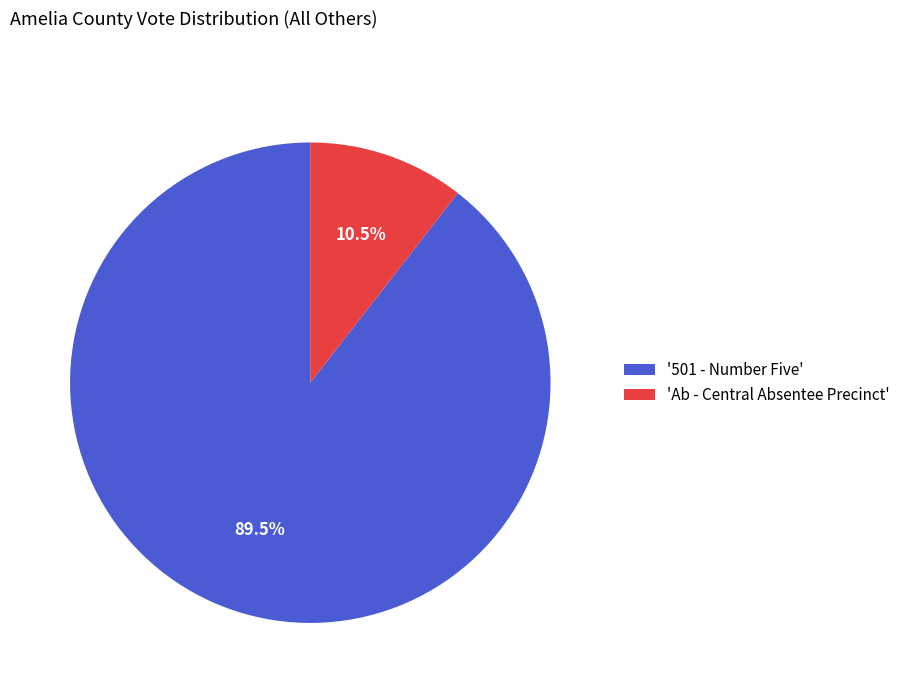

Combined, do '501 - Number Five' and 'Ab - Central Absentee Precinct' account for over 50%?

Yes